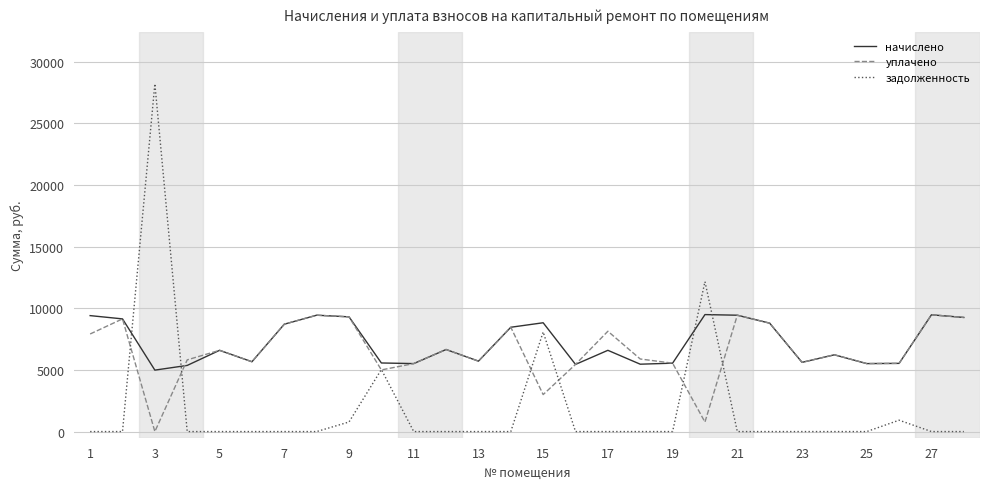

What is the minimum value for начислено?

4984.8